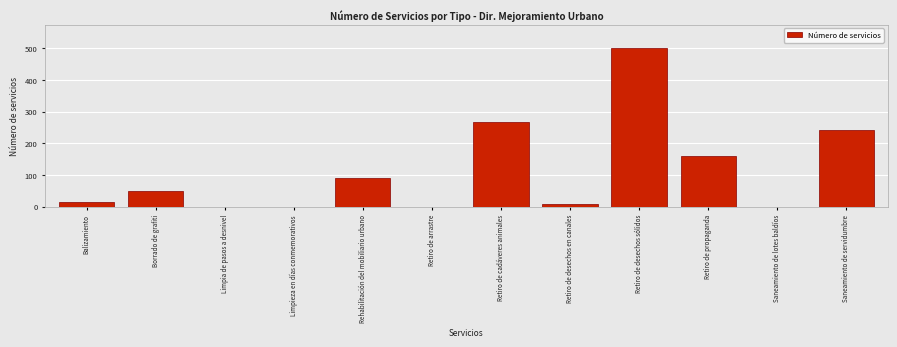

Reading right to left, list all the values displayed in this chart.

Saneamiento de servidumbre=243	Saneamiento de lotes baldíos=0	Retiro de propaganda=159	Retiro de desechos sólidos=500	Retiro de desechos en canales=10	Retiro de cadáveres animales=266	Retiro de arrastre=0	Rehabilitación del mobiliario urbano=90	Limpieza en días conmemorativos=0	Limpia de pasos a desnivel=0	Borrado de grafiti=50	Balizamiento=15